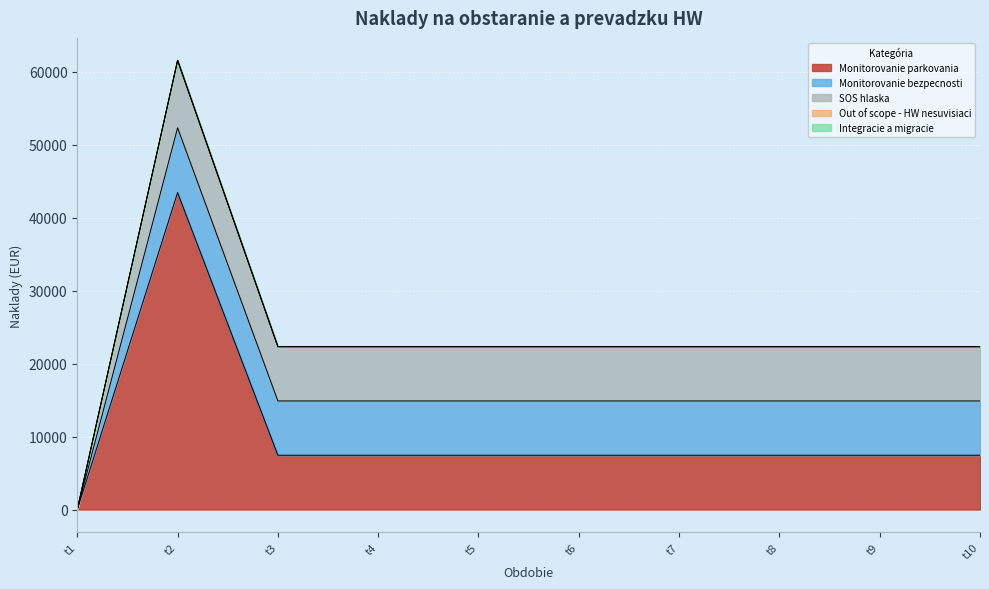

In Monitorovanie bezpecnosti, how many points are higher than both neighbors (excluding endpoints)?

1